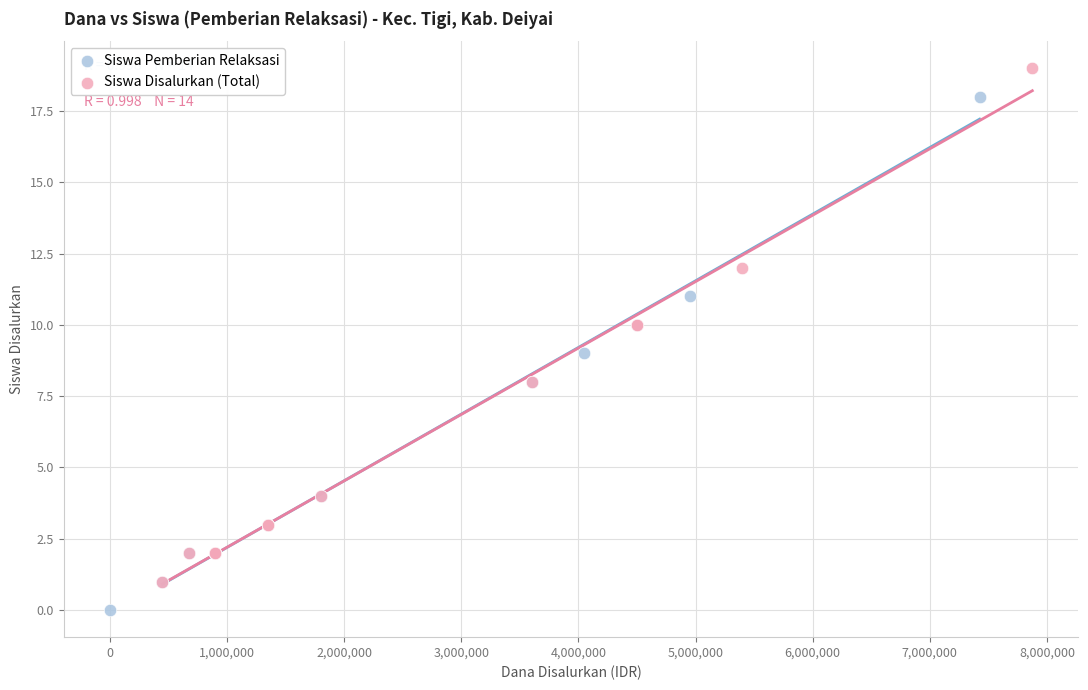

Which series contains the highest Y value?

Siswa Disalurkan (Total)